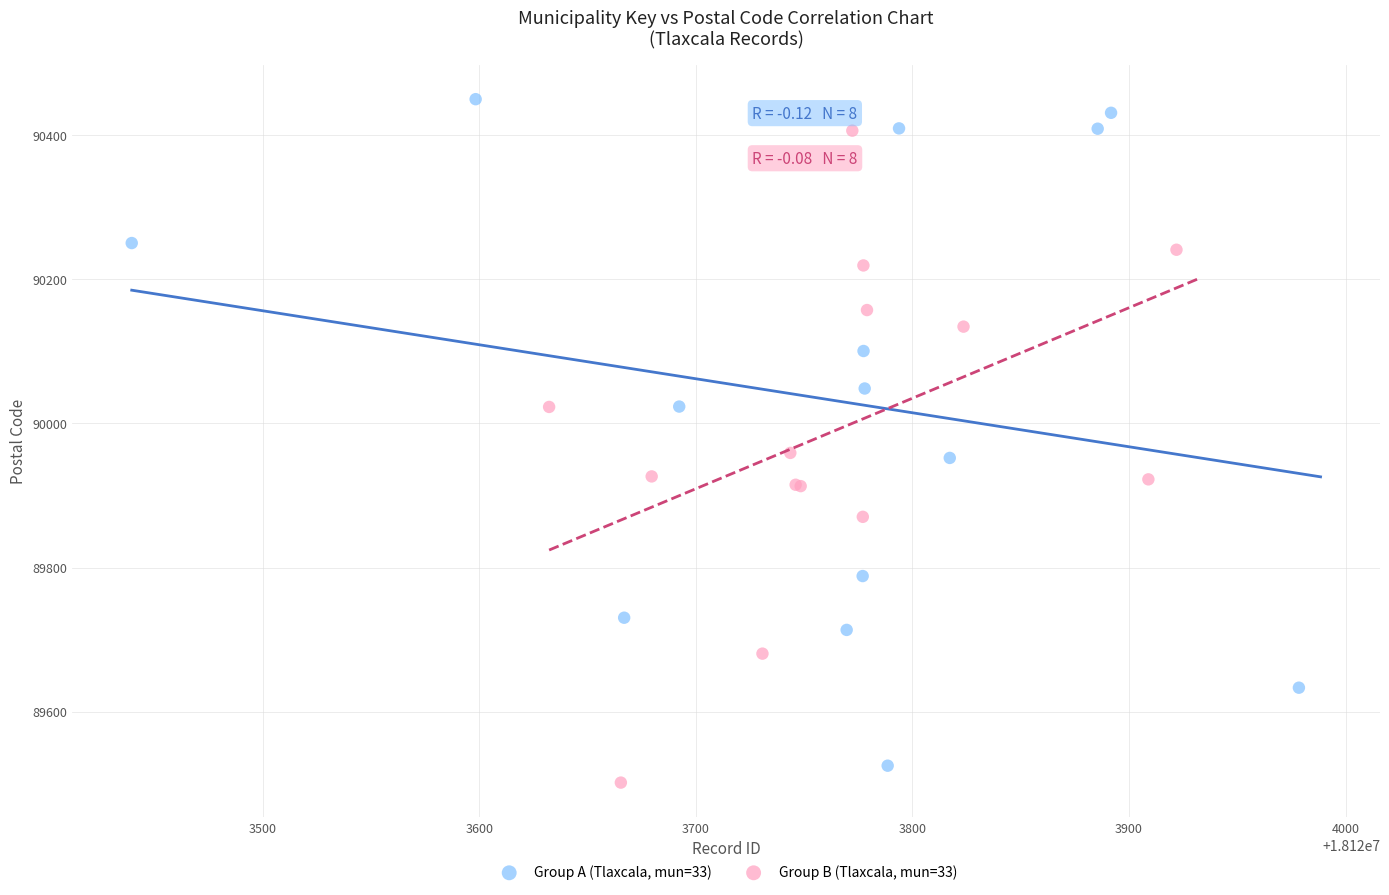

What are all the series names shown in the legend?

Group A (Tlaxcala, mun=33), Group B (Tlaxcala, mun=33)